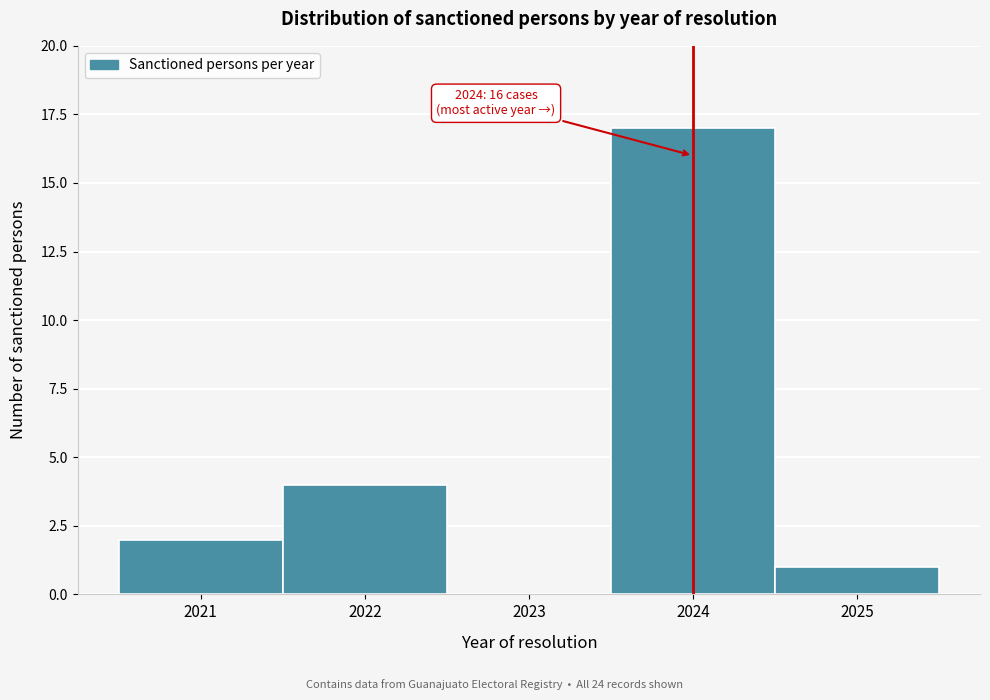

Which range on the x-axis has the tallest bar?

2023.5 to 2024.5